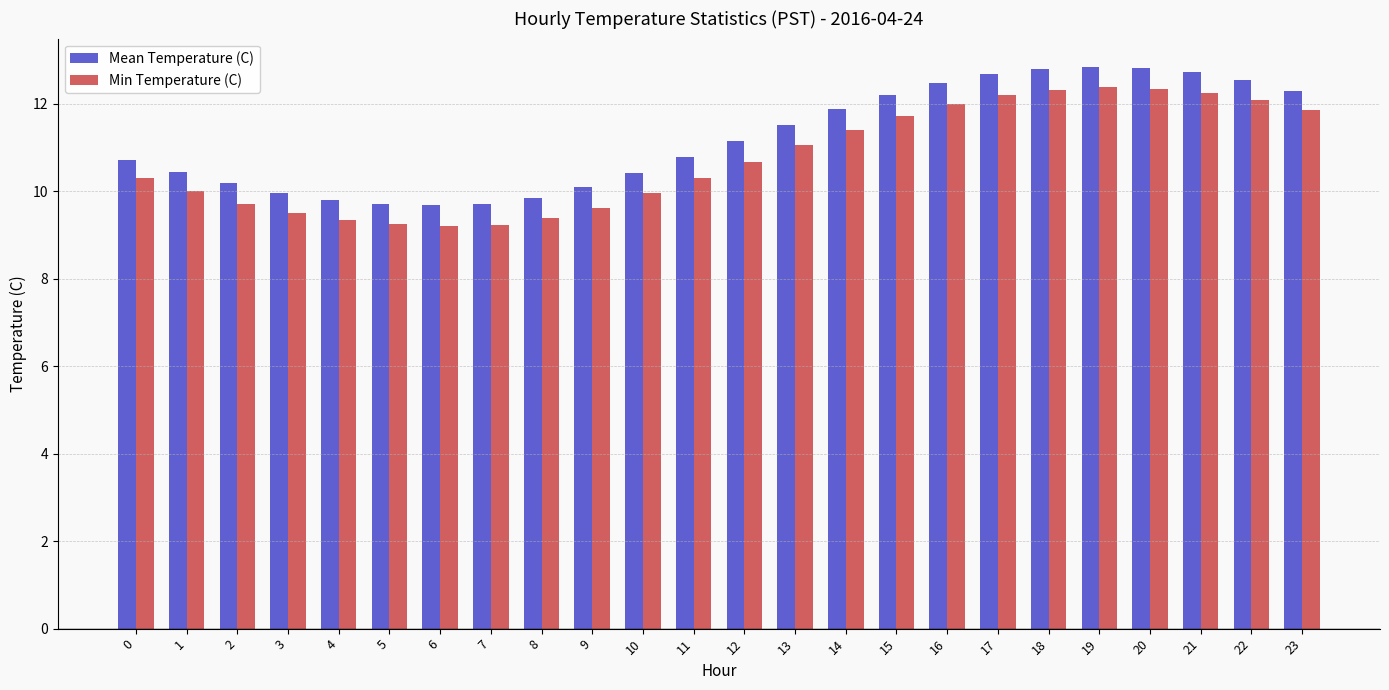

Is the value of Min Temperature (C) at 19 greater than the value of Mean Temperature (C) at 5?

Yes